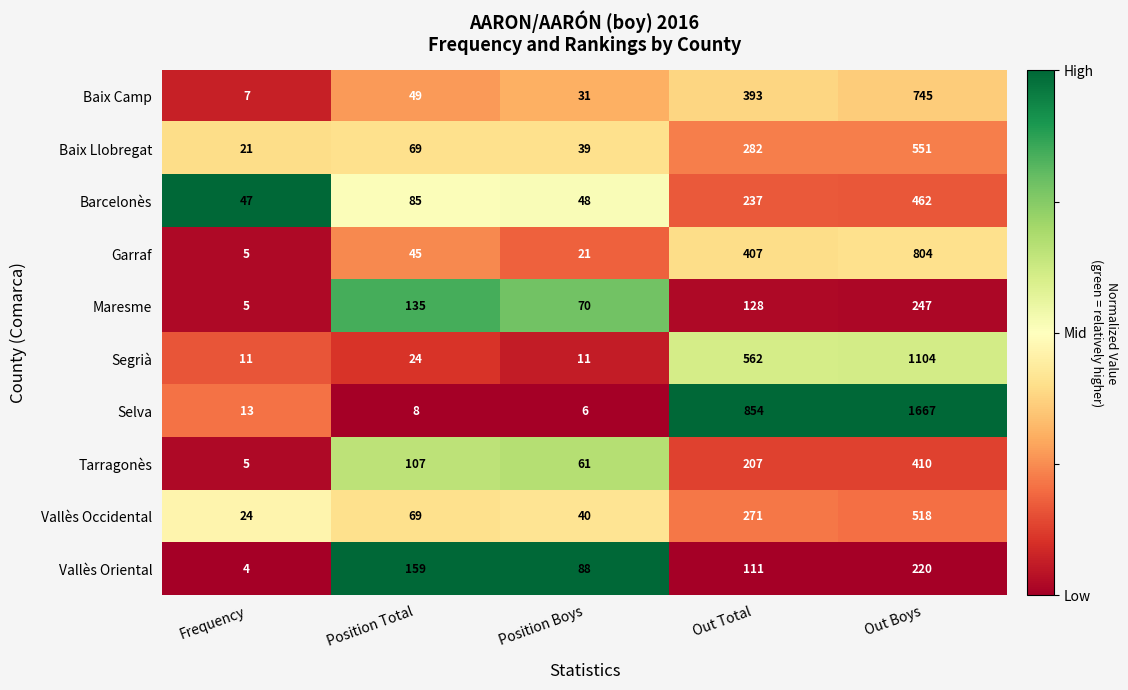

Rank the series at Out Total from highest to lowest value.

Selva, Segrià, Garraf, Baix Camp, Baix Llobregat, Vallès Occidental, Barcelonès, Tarragonès, Maresme, Vallès Oriental